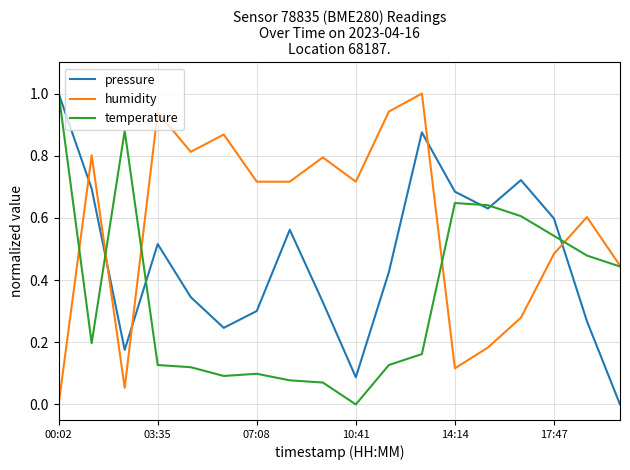

List the series in order of their overall mean, highest first.

humidity, pressure, temperature